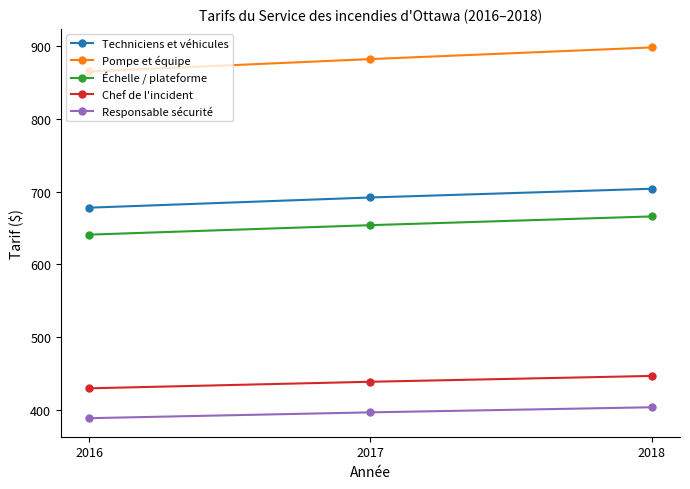

Rank the series by their maximum value, from highest to lowest.

Pompe et équipe, Techniciens et véhicules, Échelle / plateforme, Chef de l'incident, Responsable sécurité